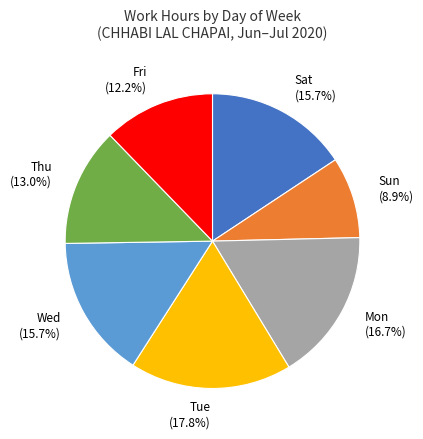

How much of the chart is everything except Fri (12.2%)?

87.8%